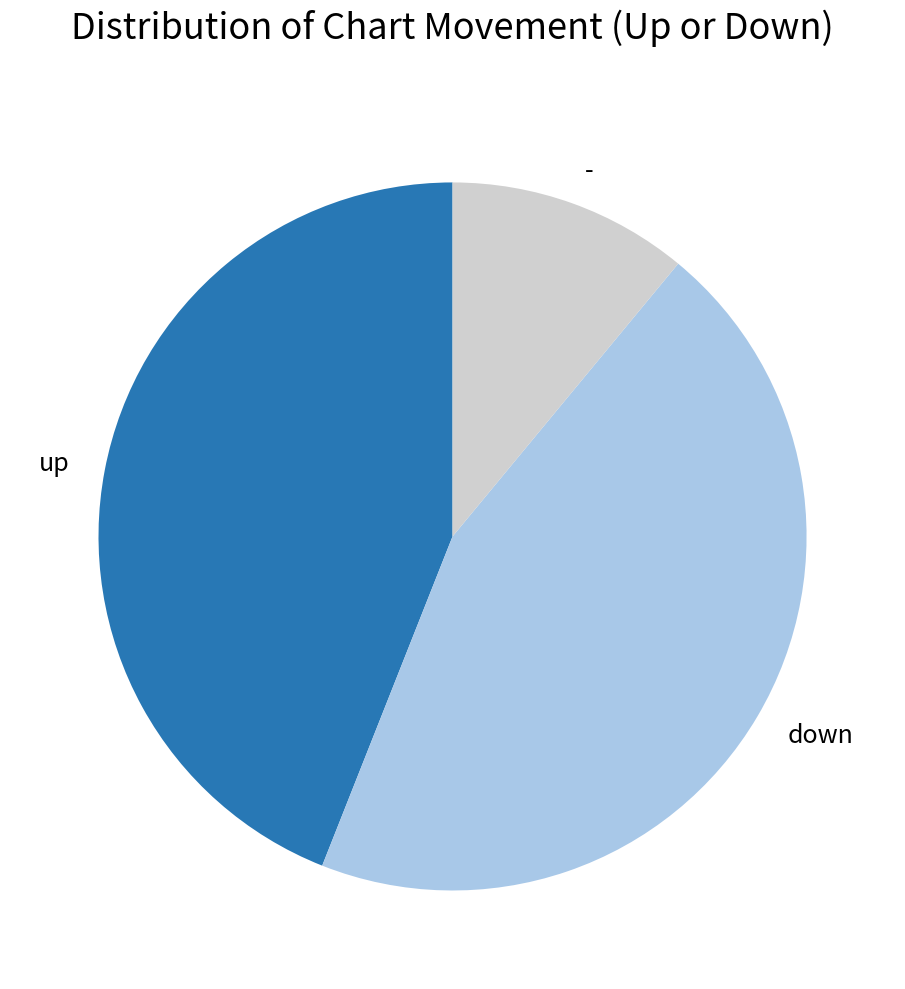

Which slice is the largest?

down